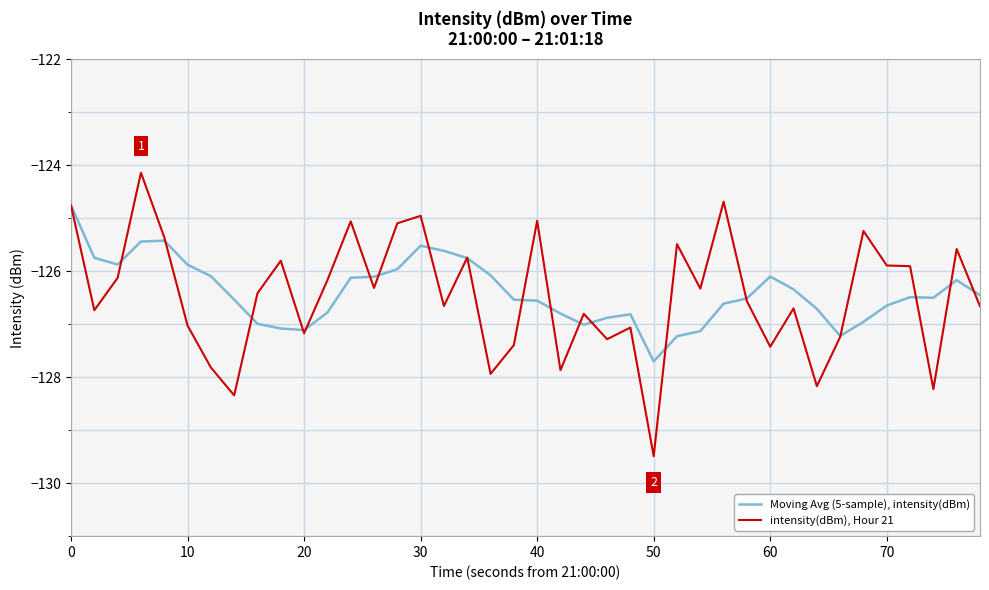

What are all the series names shown in the legend?

Moving Avg (5-sample), intensity(dBm), intensity(dBm), Hour 21